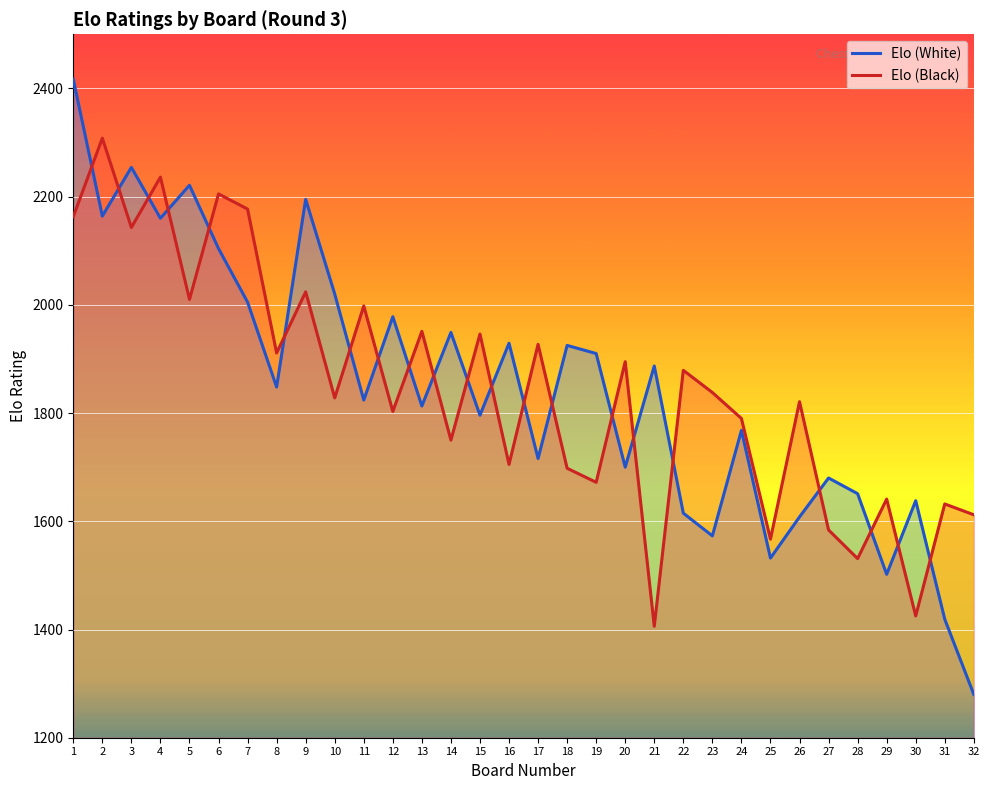

What is the average value of the Elo (White) series?

1846